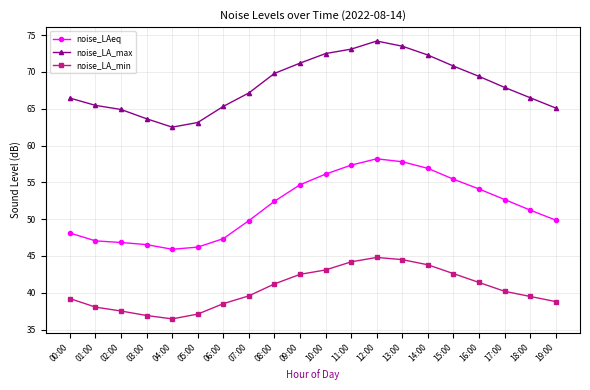

At which category is the sum across all series the highest?

12:00